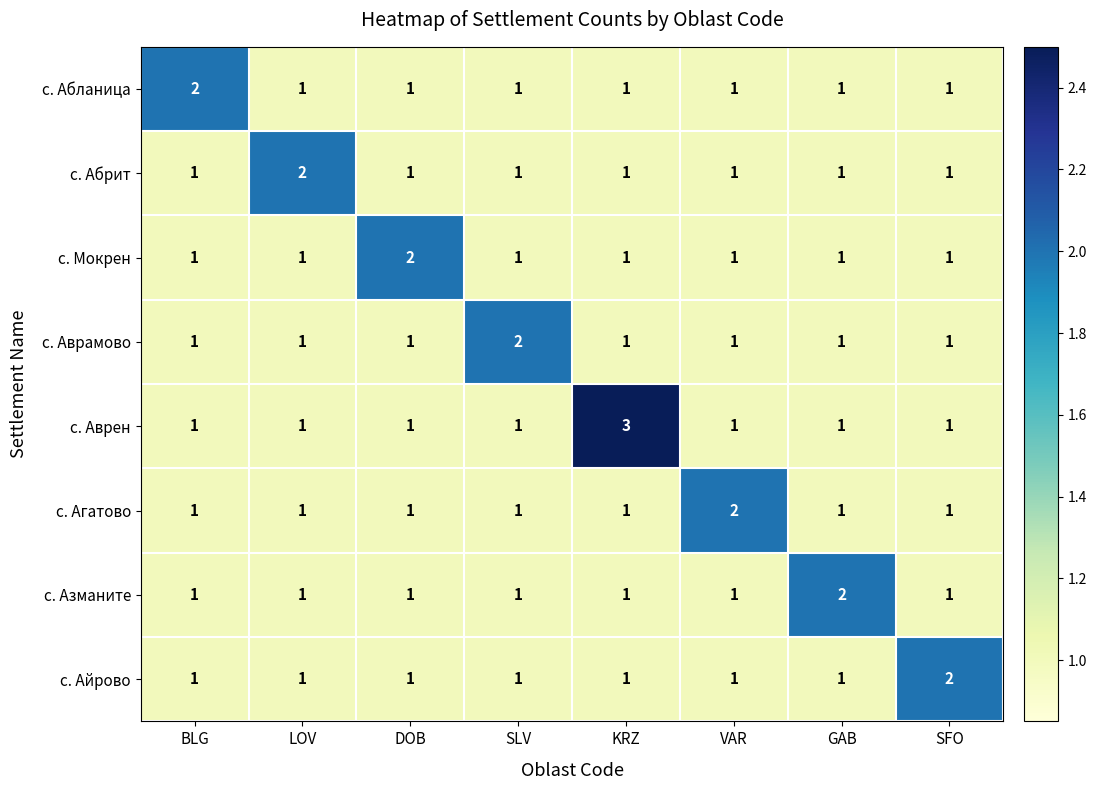

Count the с. Абрит values in the range 1 to 2.

8